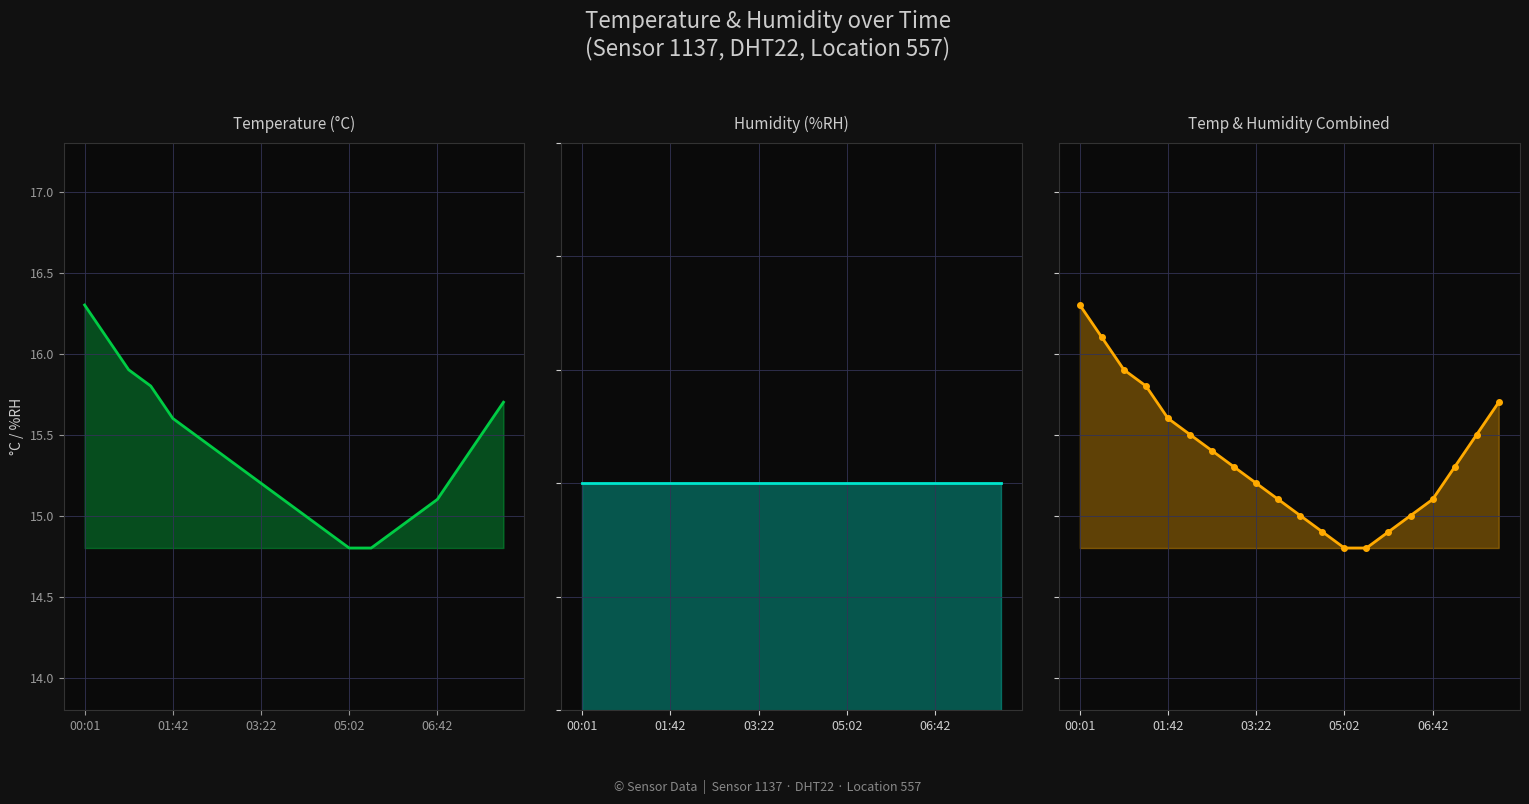

Which has a higher value, 00:01 or 17?

00:01